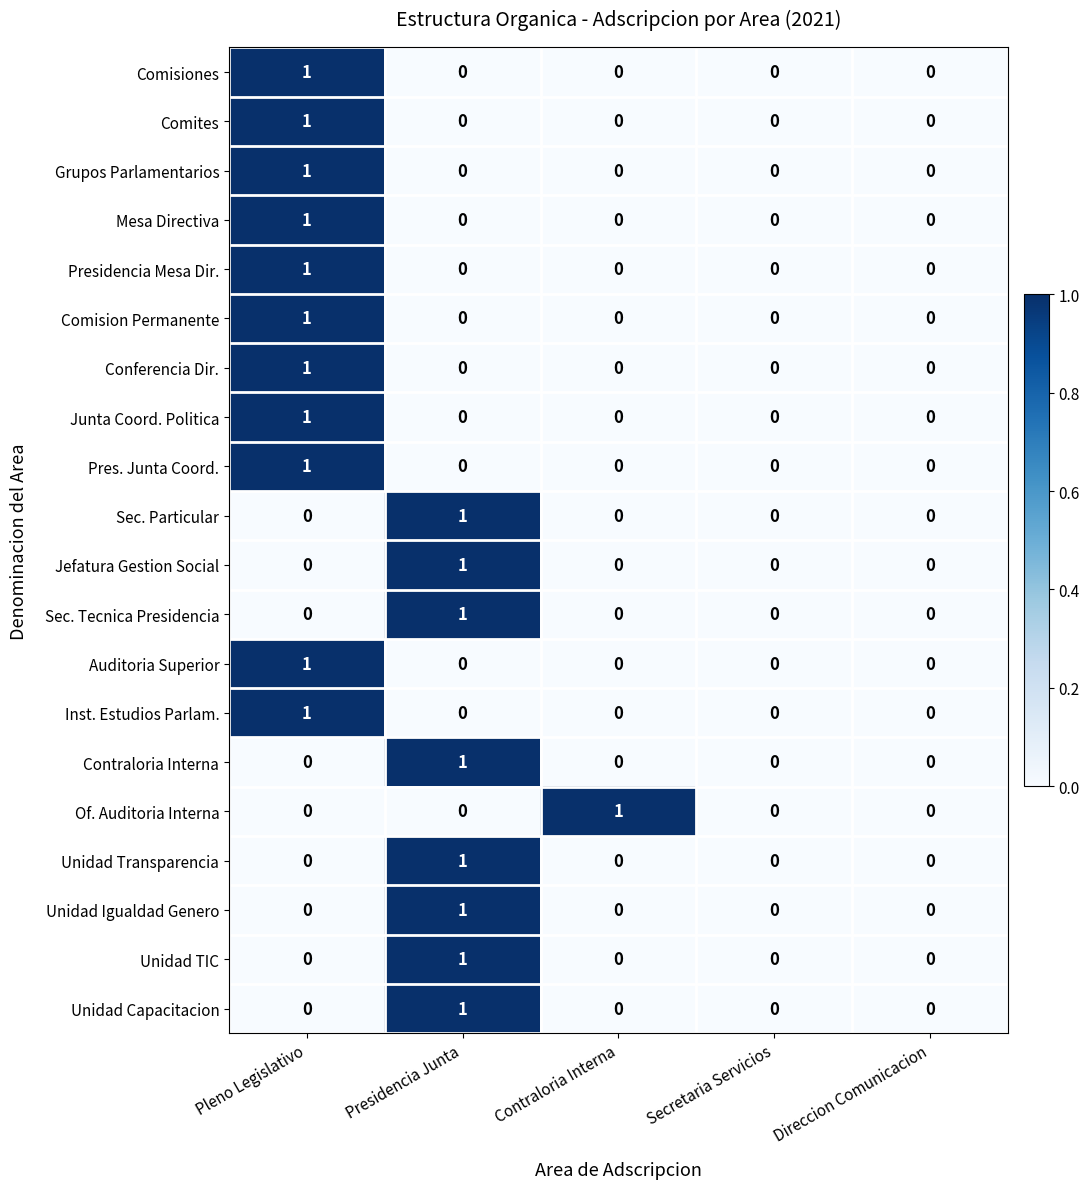

True or false: Presidencia Mesa Dir. has a value of 1 at Pleno Legislativo.

True